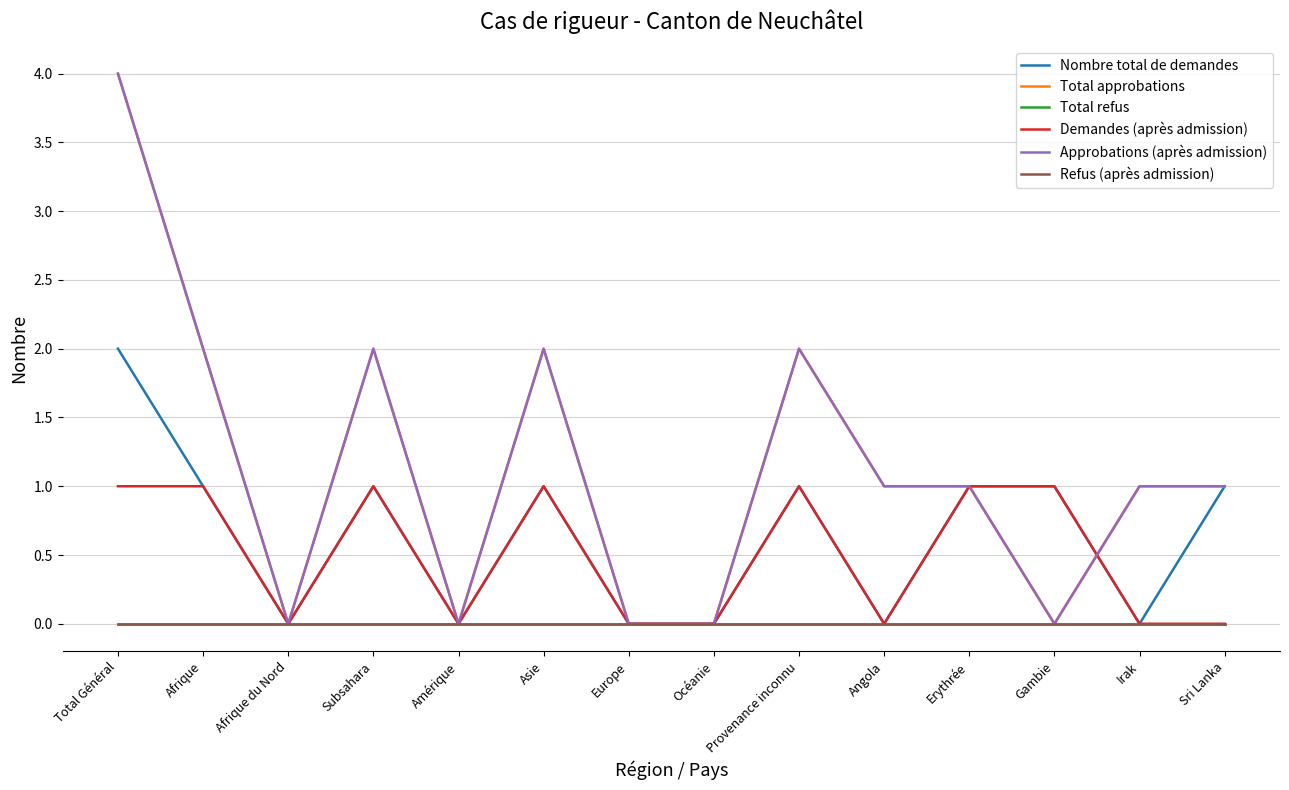

What value does the Nombre total de demandes series have at Gambie?

1